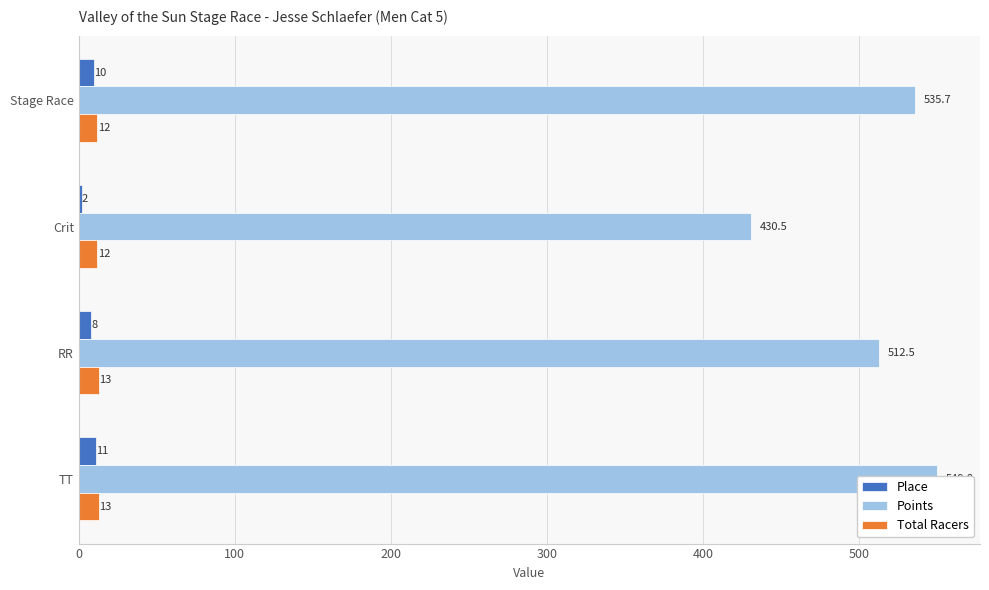

The Total Racers series shows 5.4 at RR. True or false?

False